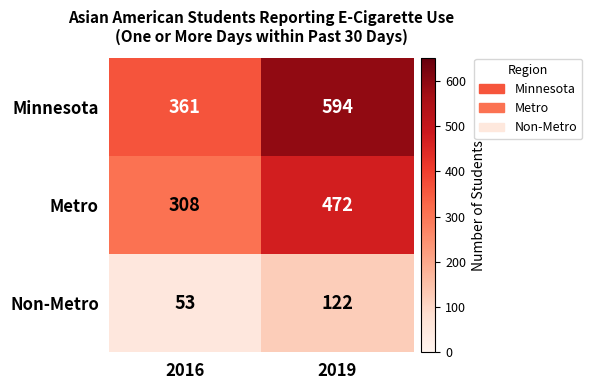

True or false: Minnesota has a value of 361 at 2016.

True